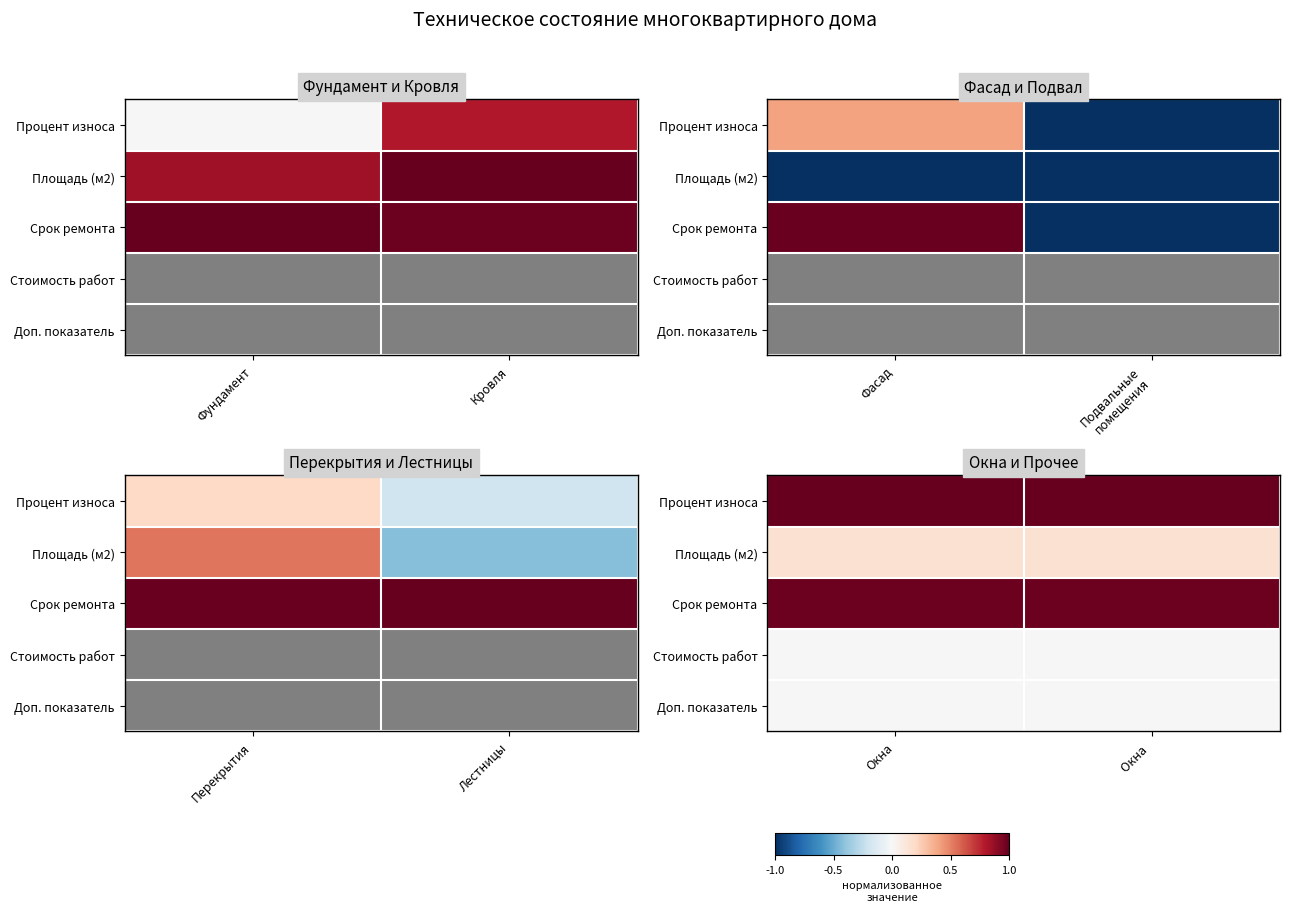

Read the Срок ремонта value at Окна.

1.0